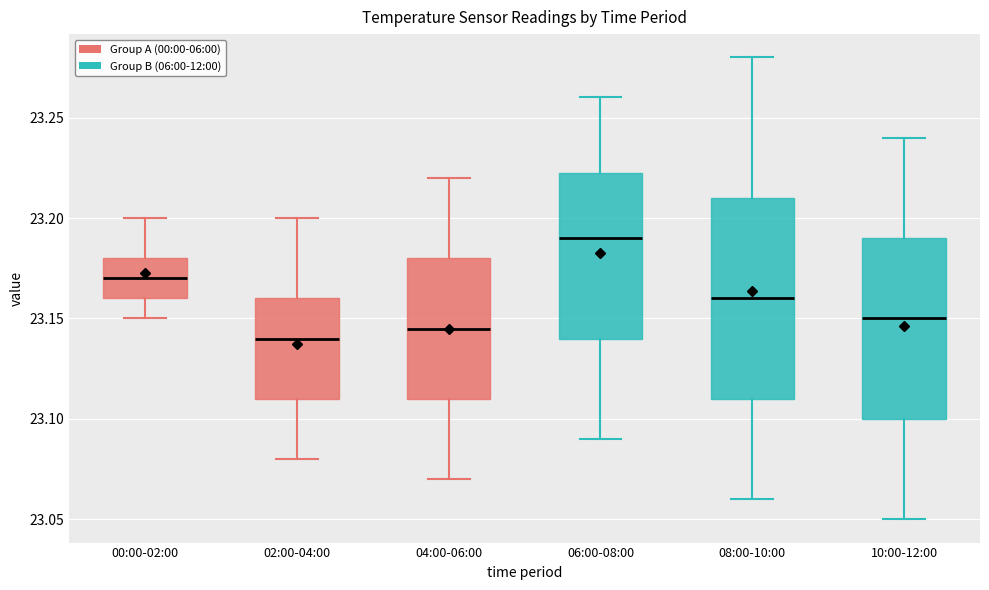

Reading left to right, transcribe this box plot: for each box, give where its median line is, the range the box spans, and where its two whiskers end, as read against the y-axis. The values are not printed on the chart, so give them approximately, as read against the axis.

00:00-02:00: median 23.170, box 23.160 to 23.180, whiskers 23.150 to 23.200
02:00-04:00: median 23.140, box 23.110 to 23.160, whiskers 23.080 to 23.200
04:00-06:00: median 23.145, box 23.110 to 23.180, whiskers 23.070 to 23.220
06:00-08:00: median 23.190, box 23.140 to 23.225, whiskers 23.090 to 23.260
08:00-10:00: median 23.160, box 23.110 to 23.210, whiskers 23.060 to 23.280
10:00-12:00: median 23.150, box 23.100 to 23.190, whiskers 23.050 to 23.240